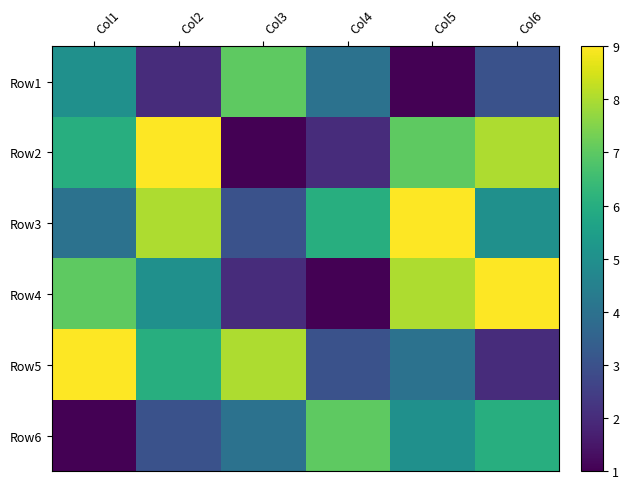

List the series in order of their peak value, highest first.

Row2, Row3, Row4, Row5, Row1, Row6